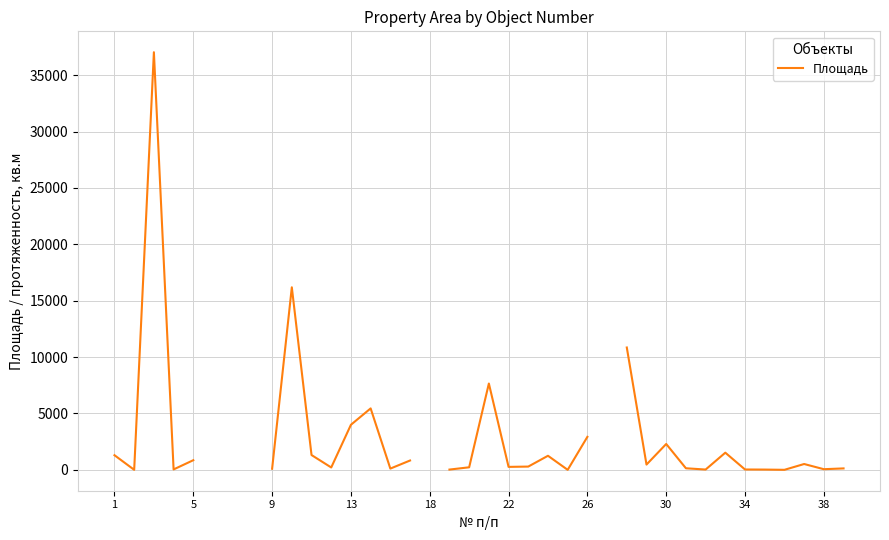

True or false: the data shows 4.9 at 34.

True